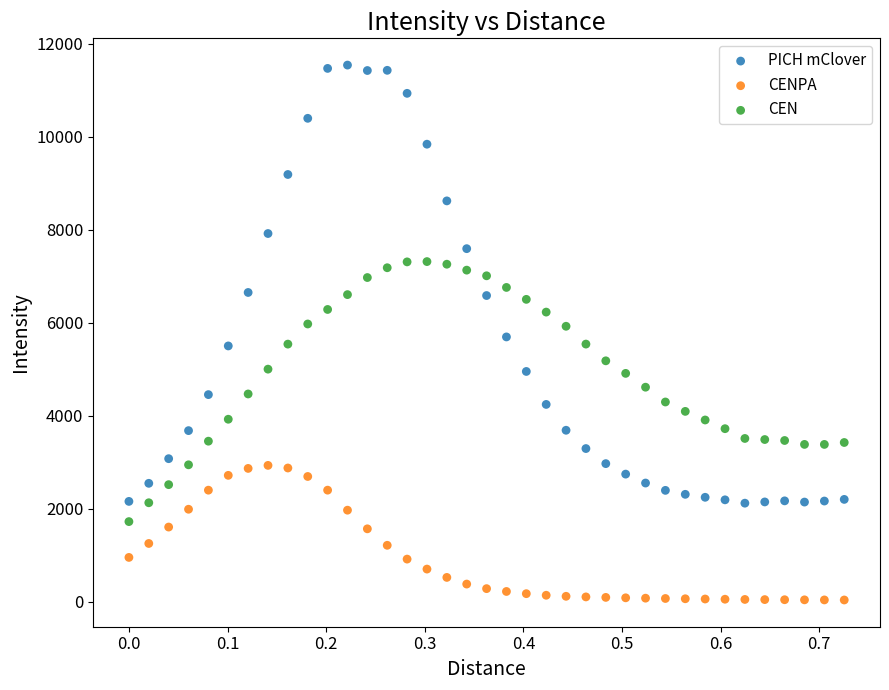

What is the X range (max minus min) for the scatter plot?

0.7